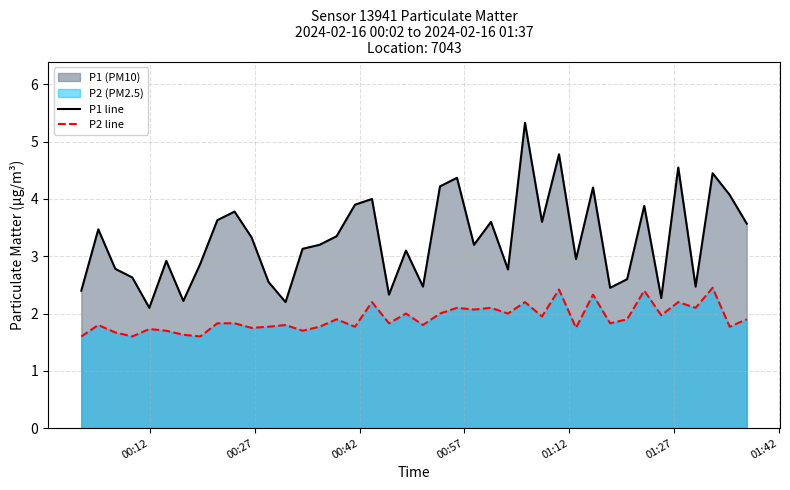

What is the difference between the maximum and second lowest values in the P1 line series?

3.1